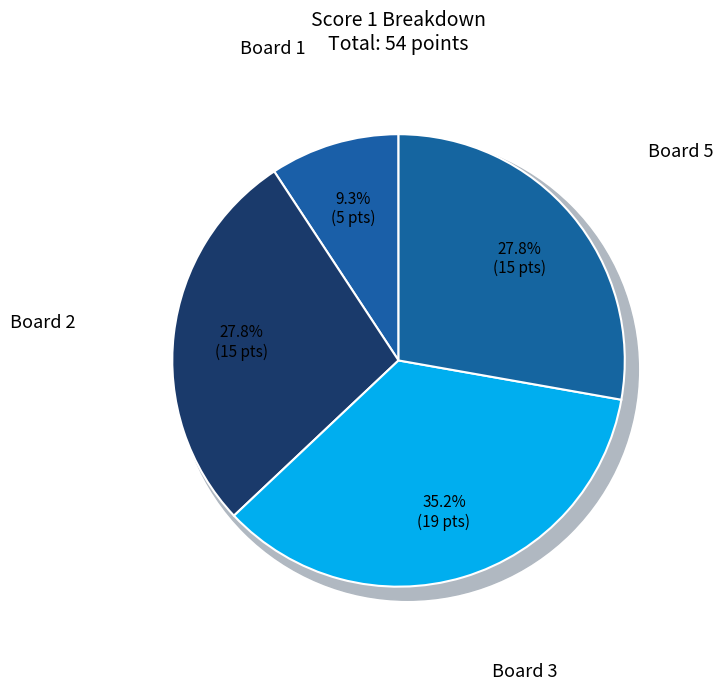

Is there any slice that represents more than half of the pie?

No